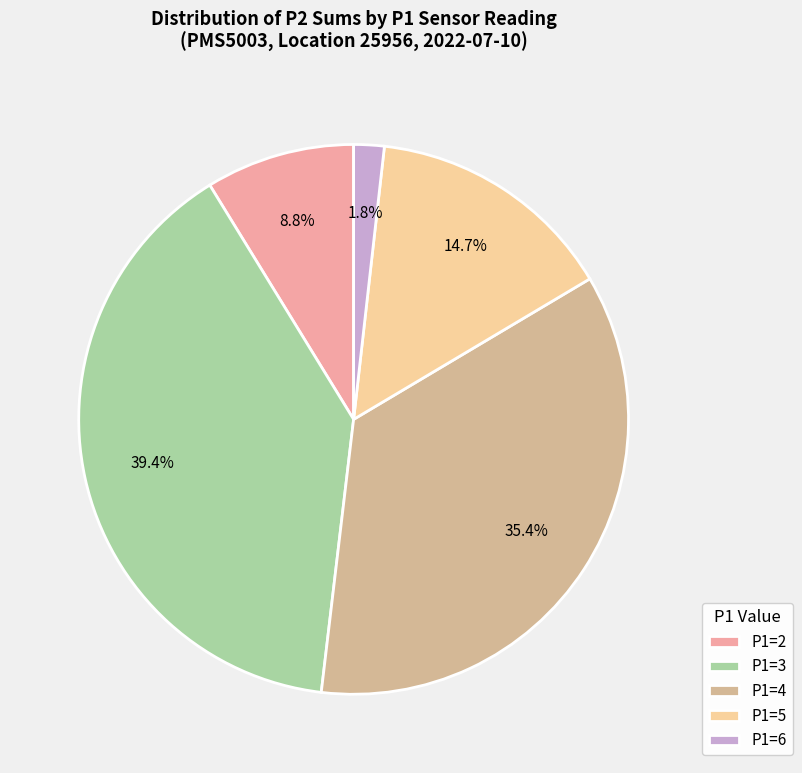

How many slices are in this pie chart?

5